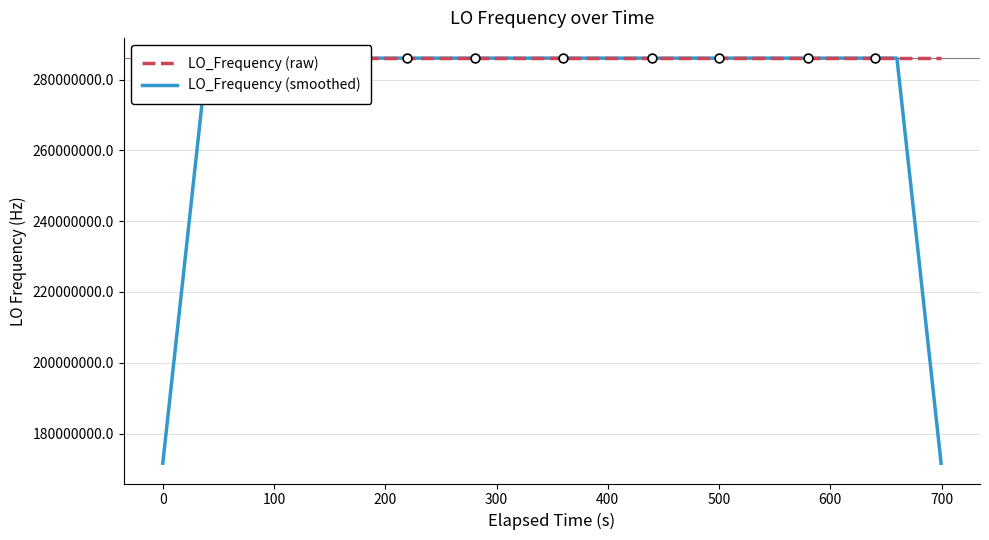

At how many categories does at least one series exceed 195426643?

40